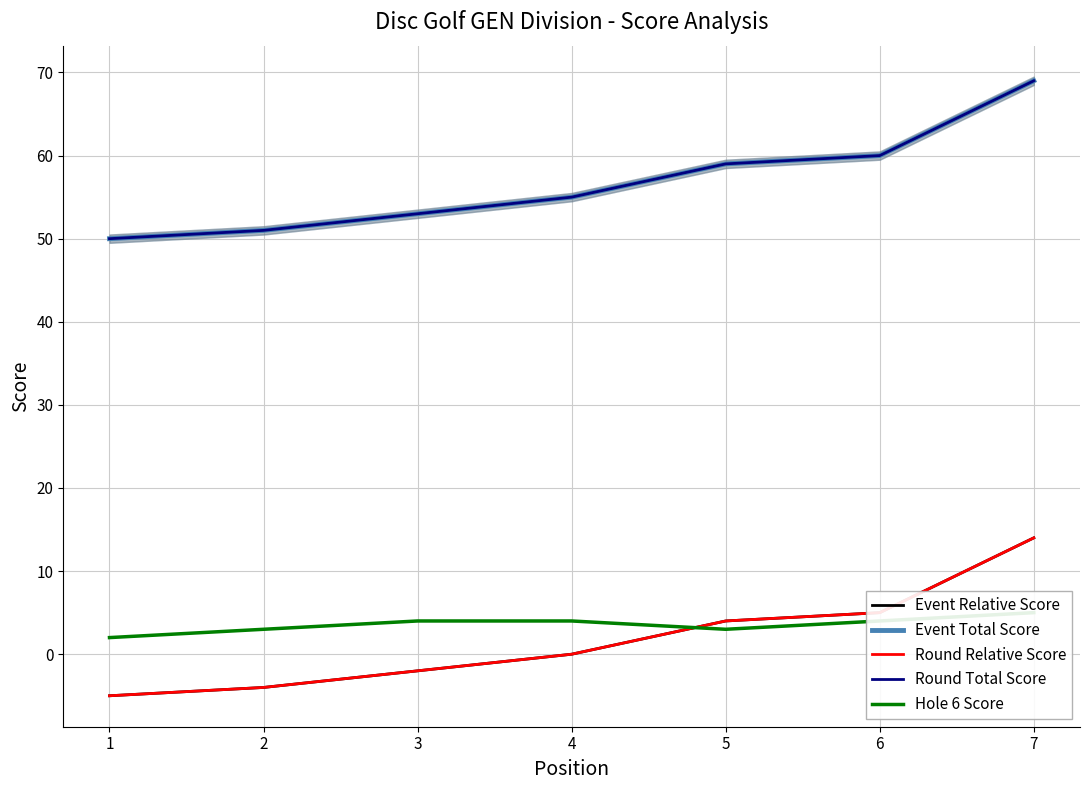

At how many categories does at least one series exceed 3?

7